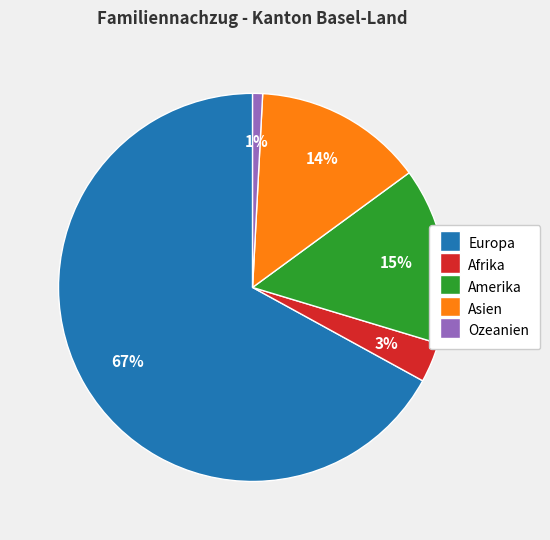

To the nearest percent, what percentage of the pie is Asien?

14%